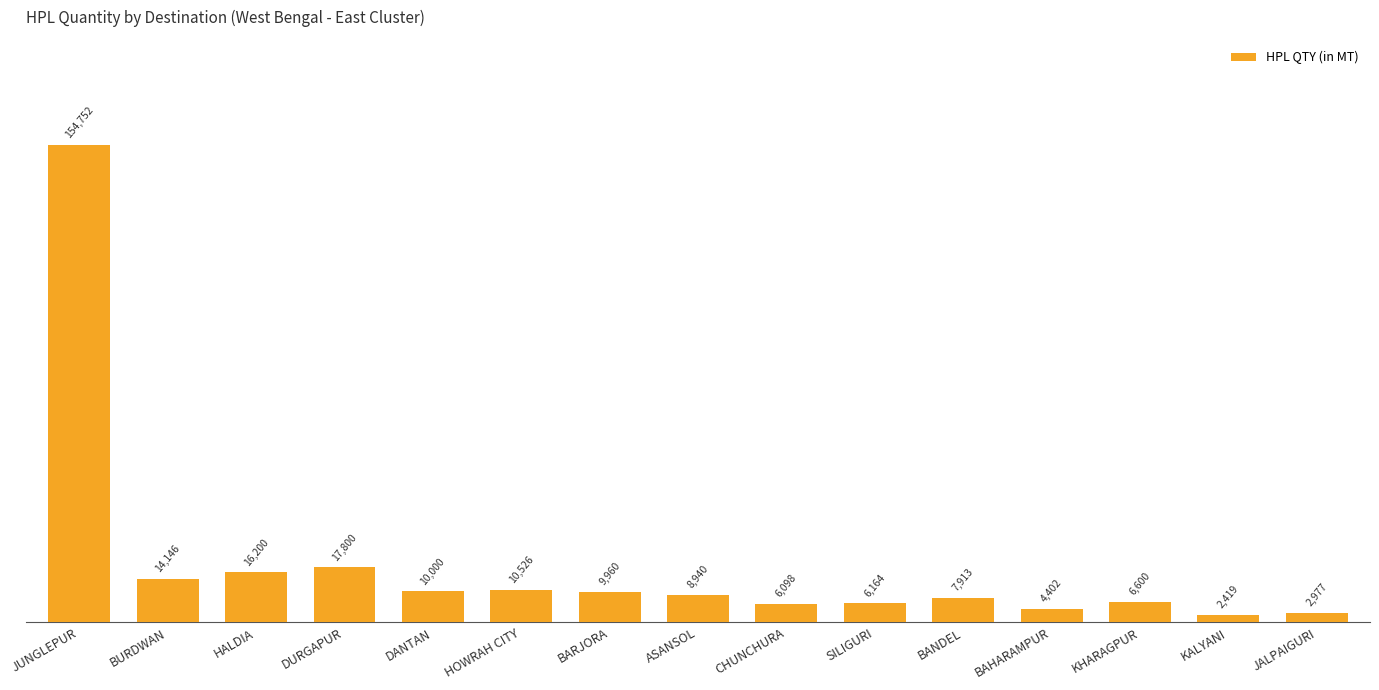

What is the average value?

18593